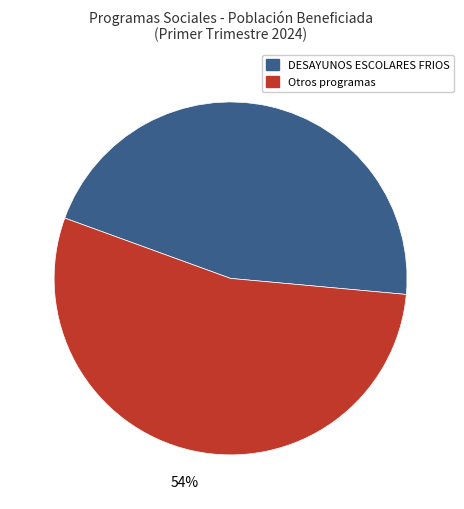

To the nearest percent, what is the difference between the largest and smallest slice percentages?

8%